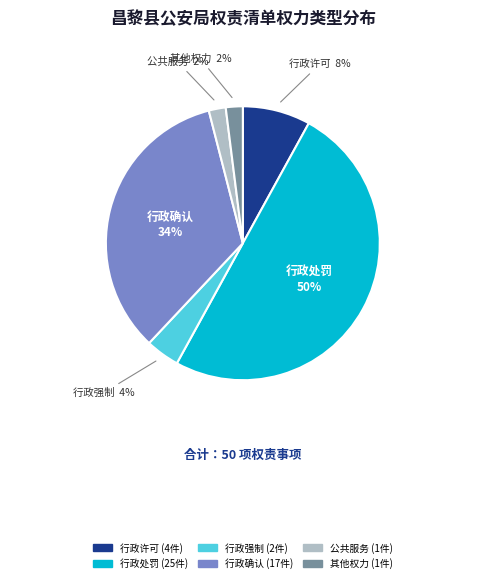

The 行政强制 slice represents 4% of the pie. True or false?

True